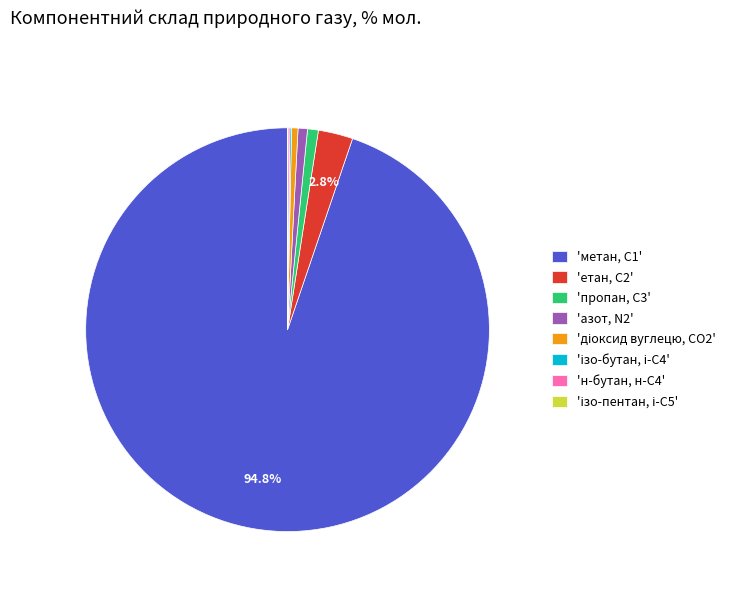

What is the largest slice in the pie chart?

'метан, С1'